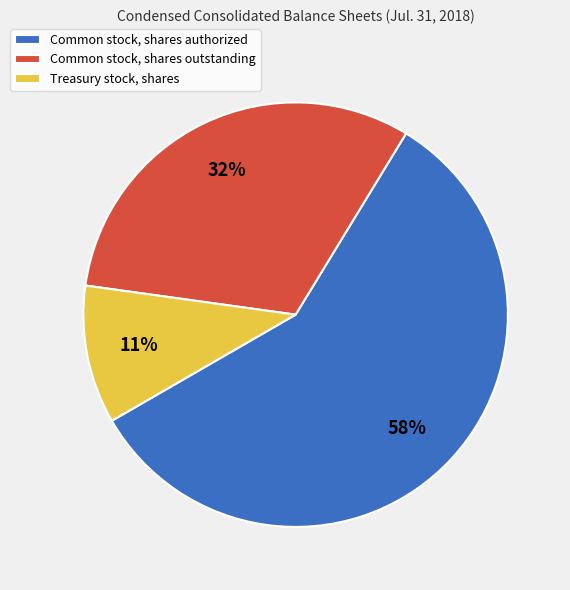

To the nearest percent, what portion does Common stock, shares outstanding represent?

32%